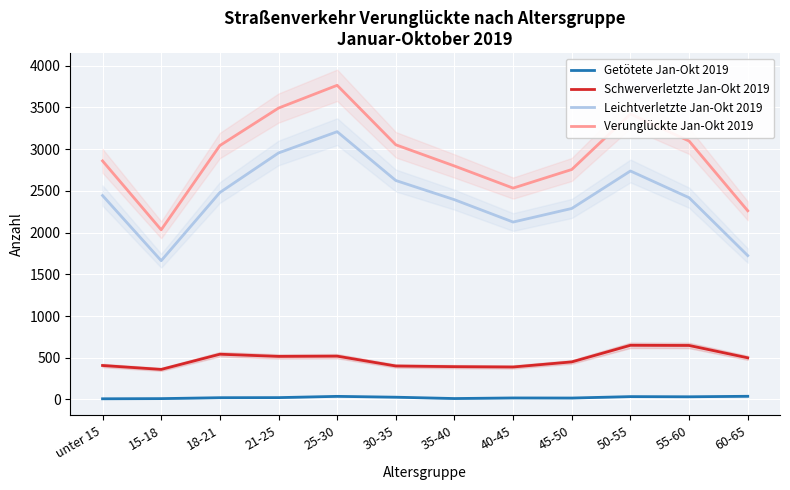

True or false: Leichtverletzte Jan-Okt 2019 and Verunglückte Jan-Okt 2019 intersect in this chart.

False